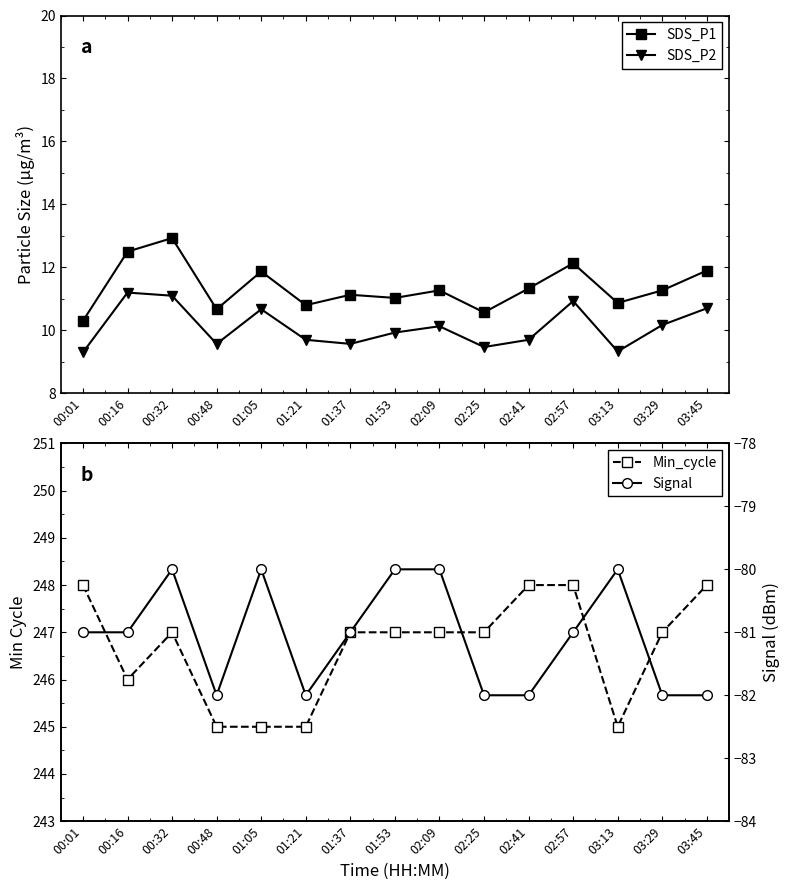

What are all the series names shown in the legend?

SDS_P1, SDS_P2, Min_cycle, Signal